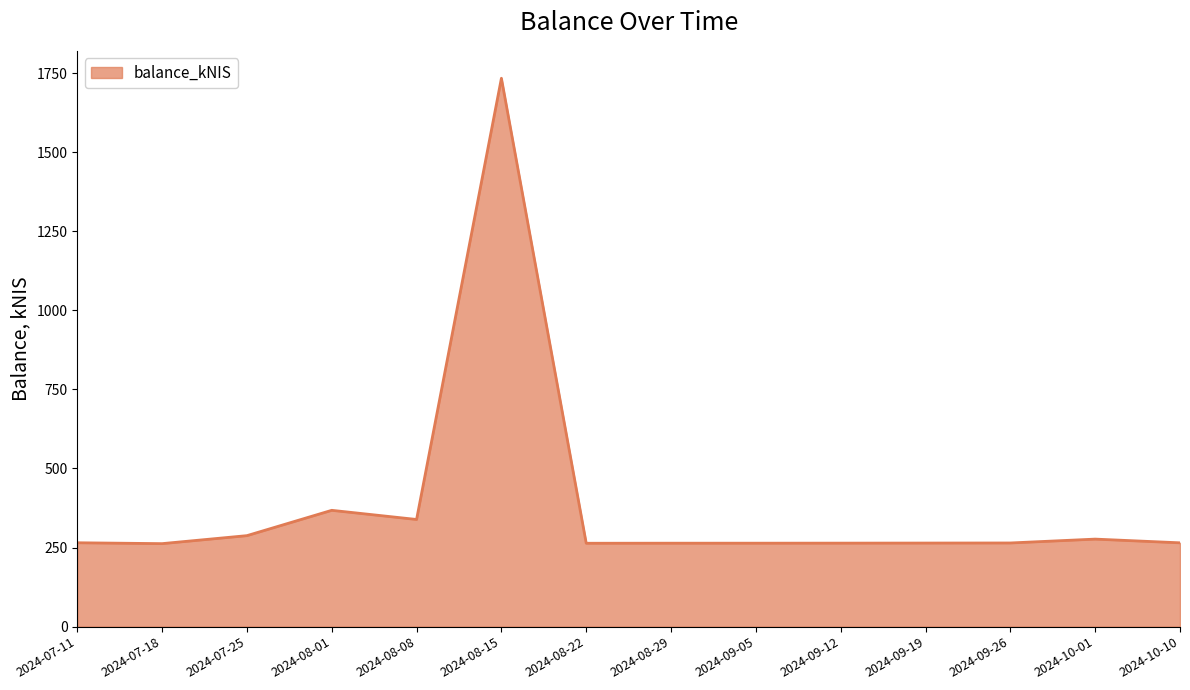

What is the difference between the maximum and minimum values?

1471.1